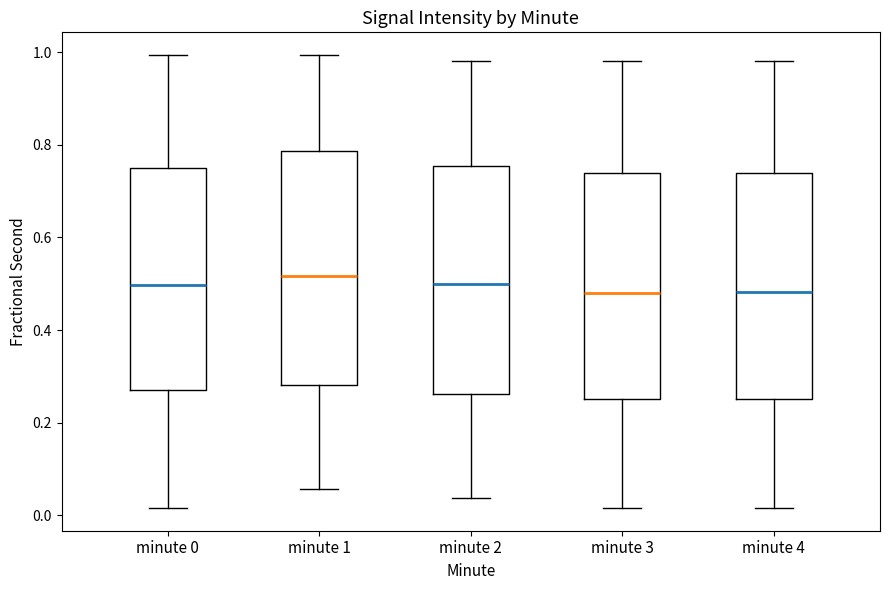

Where does the median line of the box for minute 4 sit on the y-axis? The values are not printed on the chart, so give them approximately, as read against the axis.

0.48